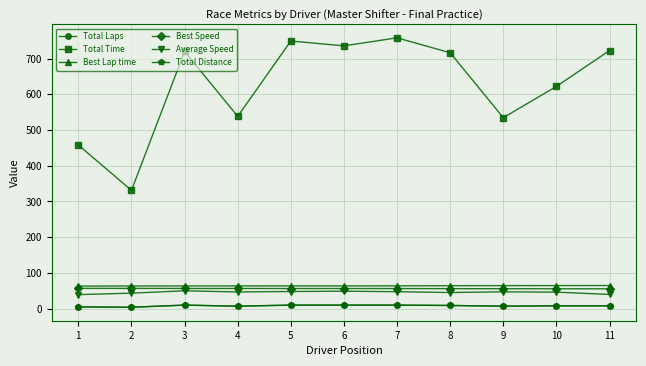

What is the highest value of the Total Laps series?

10.0